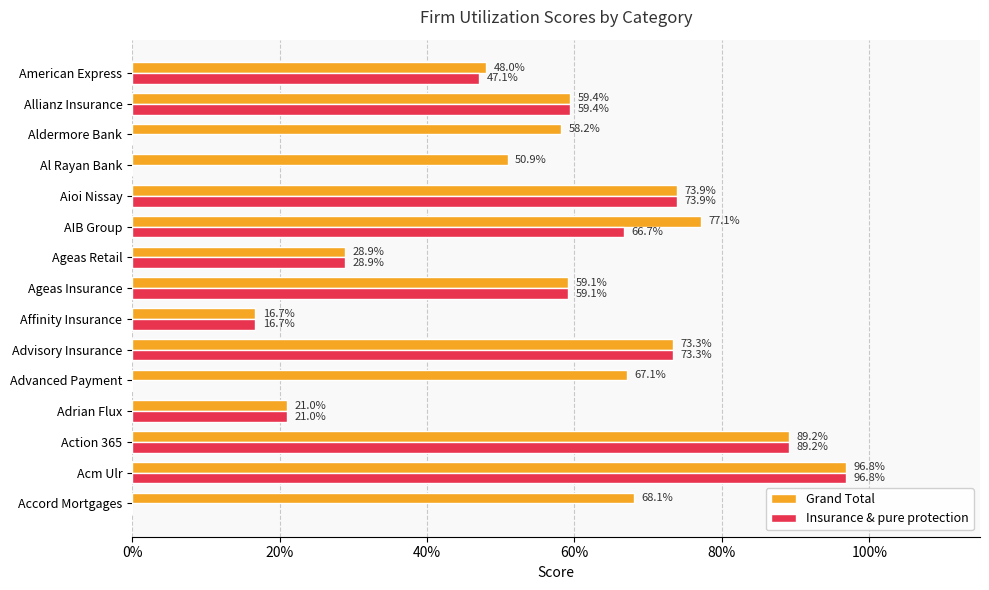

What are all the series names shown in the legend?

Grand Total, Insurance & pure protection